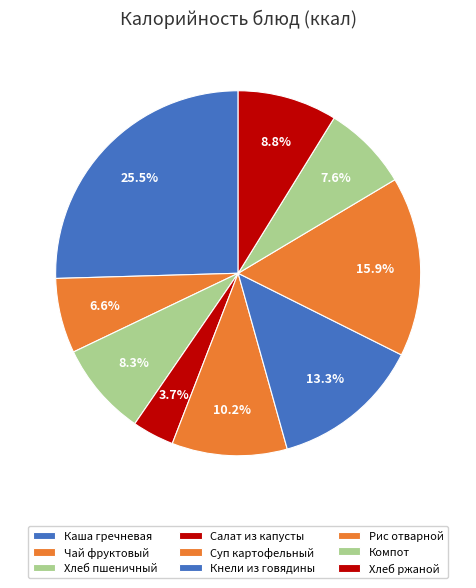

What is the largest slice in the pie chart?

Каша гречневая